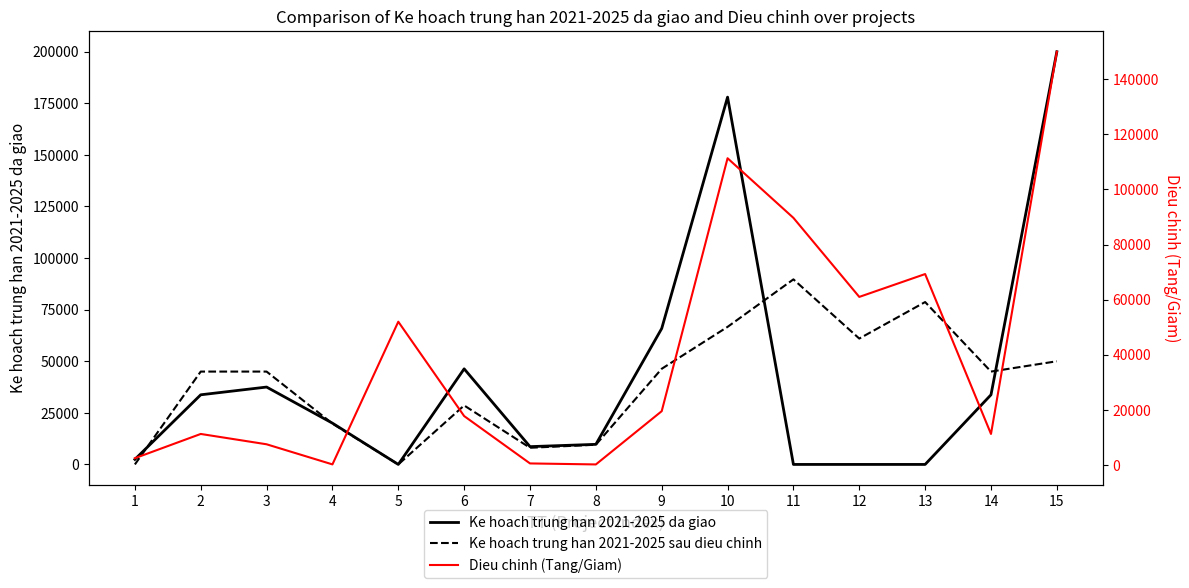

Rank the series at 7 from highest to lowest value.

Ke hoach trung han 2021-2025 da giao, Ke hoach trung han 2021-2025 sau dieu chinh, Dieu chinh (Tang/Giam)